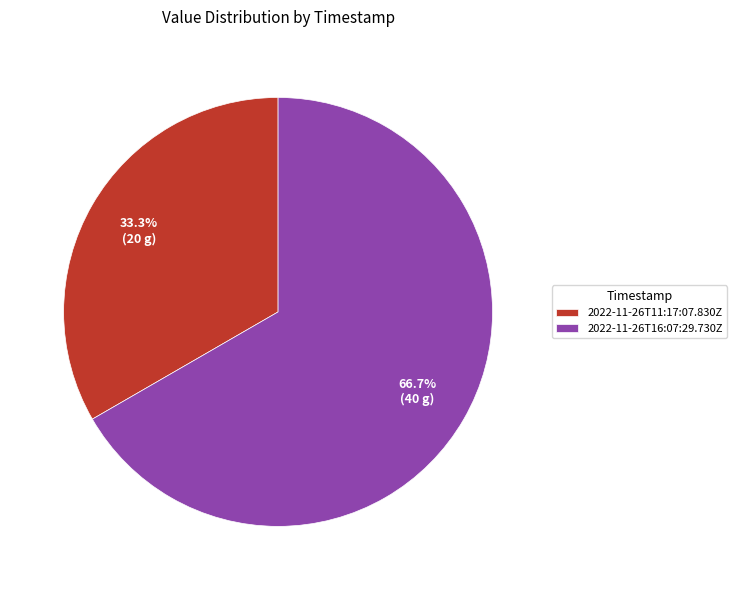

Between 2022-11-26T16:07:29.730Z and 2022-11-26T11:17:07.830Z, which is larger?

2022-11-26T16:07:29.730Z